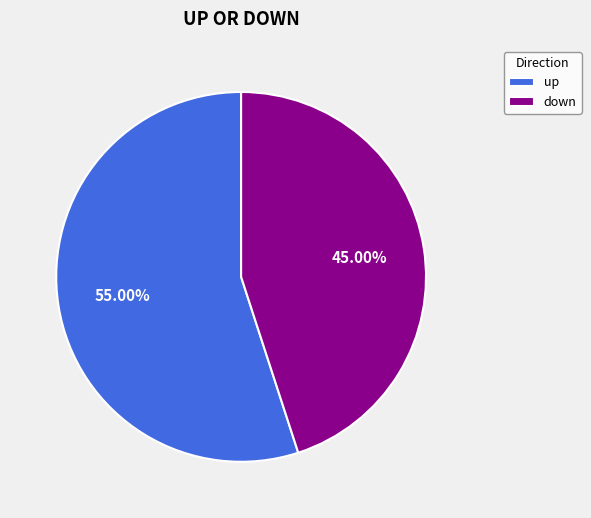

To the nearest percent, what is the difference between the up and down slice percentages?

10%